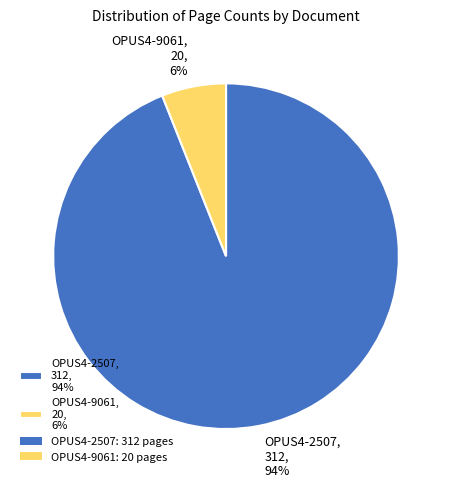

Count the number of slices in the pie.

2